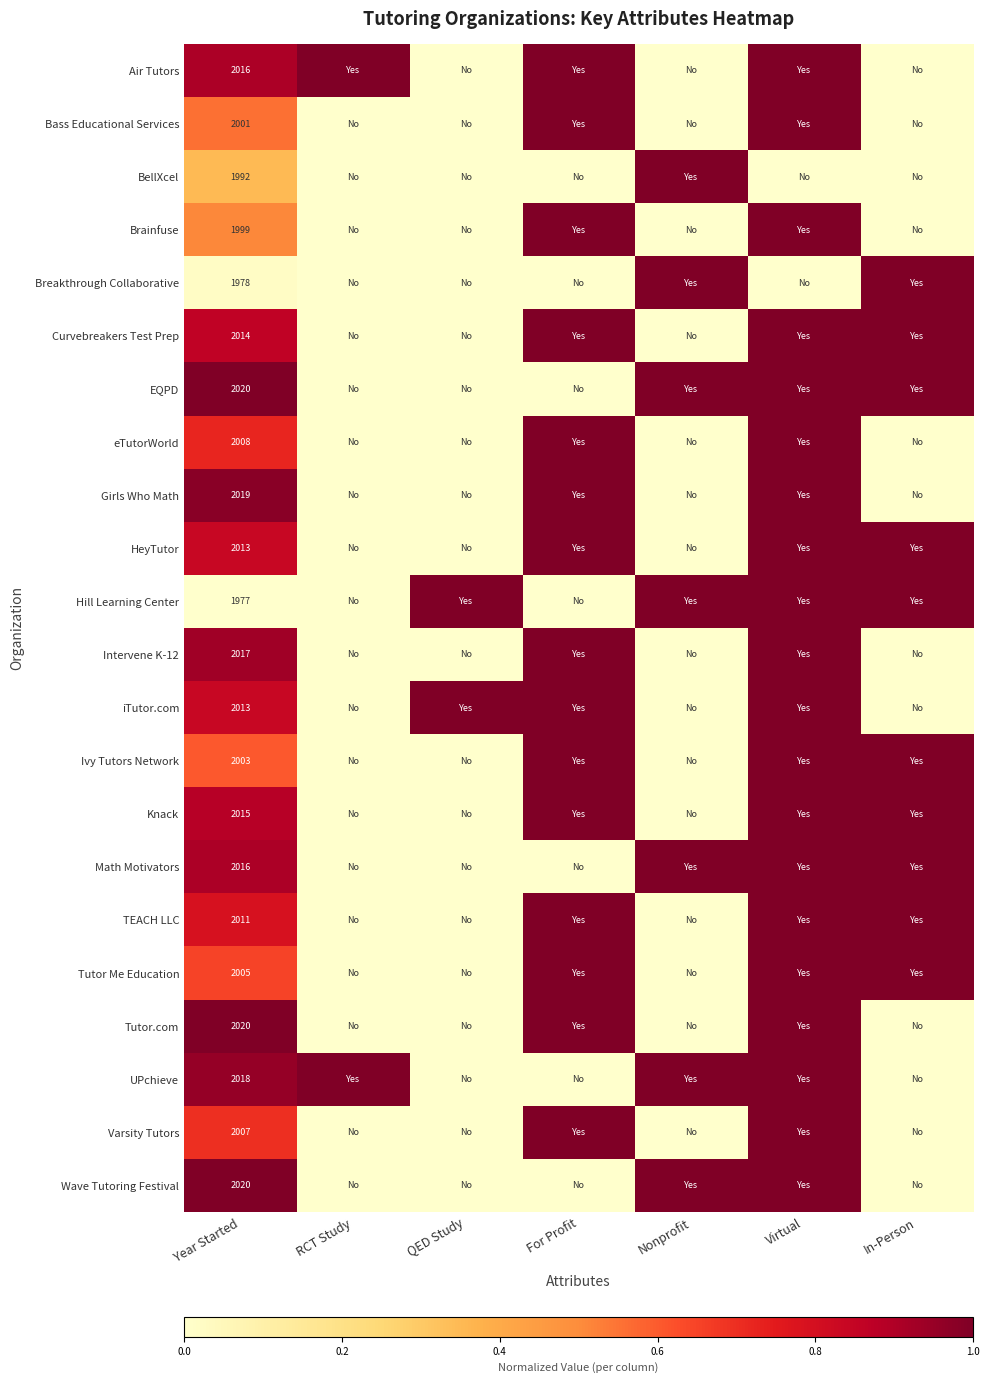

What is the sum of all EQPD values?

4.0